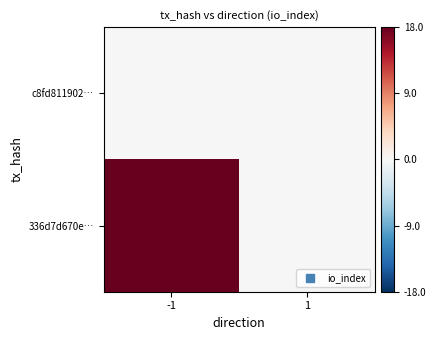

Reading left to right, list all the values displayed in this chart.

c8fd811902…: -1=0	1=0
336d7d670e…: -1=18	1=0